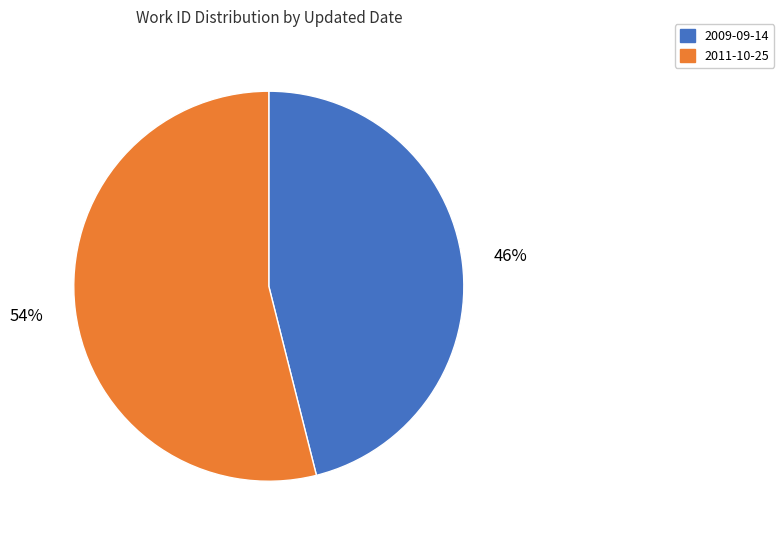

The 2009-09-14 slice represents 40% of the pie. True or false?

False